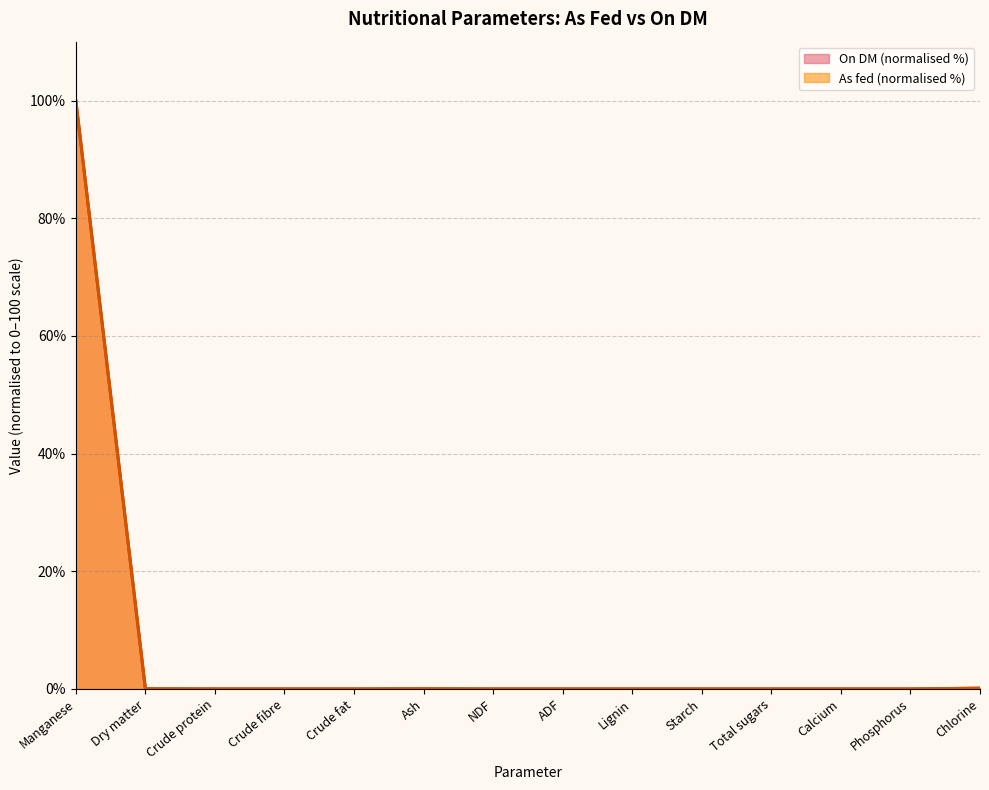

List the series in order of their peak value, highest first.

As fed, On DM